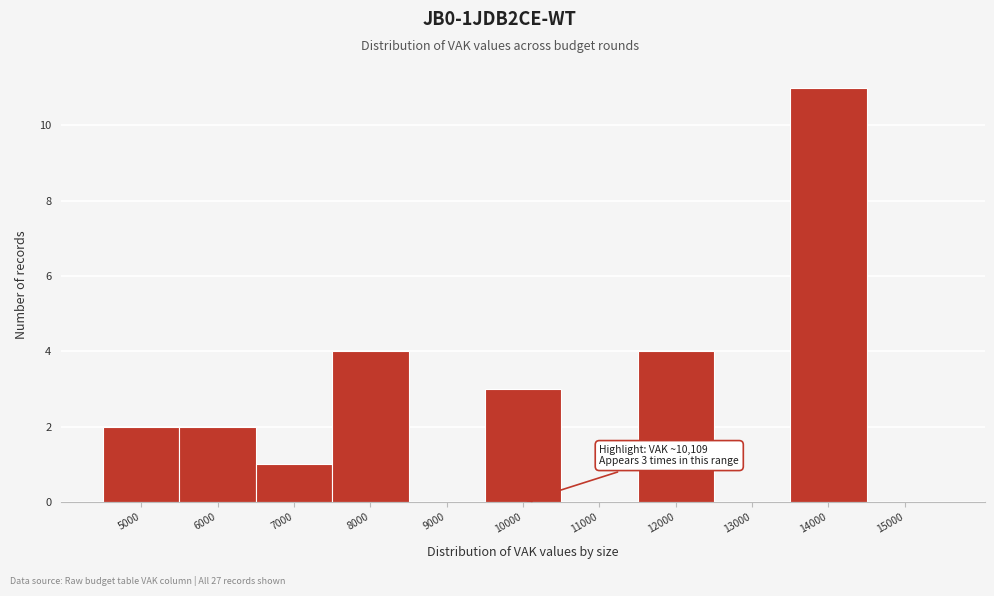

Reading left to right, transcribe all the data shown in this chart.

5000=2	6000=2	7000=1	8000=4	9000=0	10000=3	11000=0	12000=4	13000=0	14000=11	15000=0